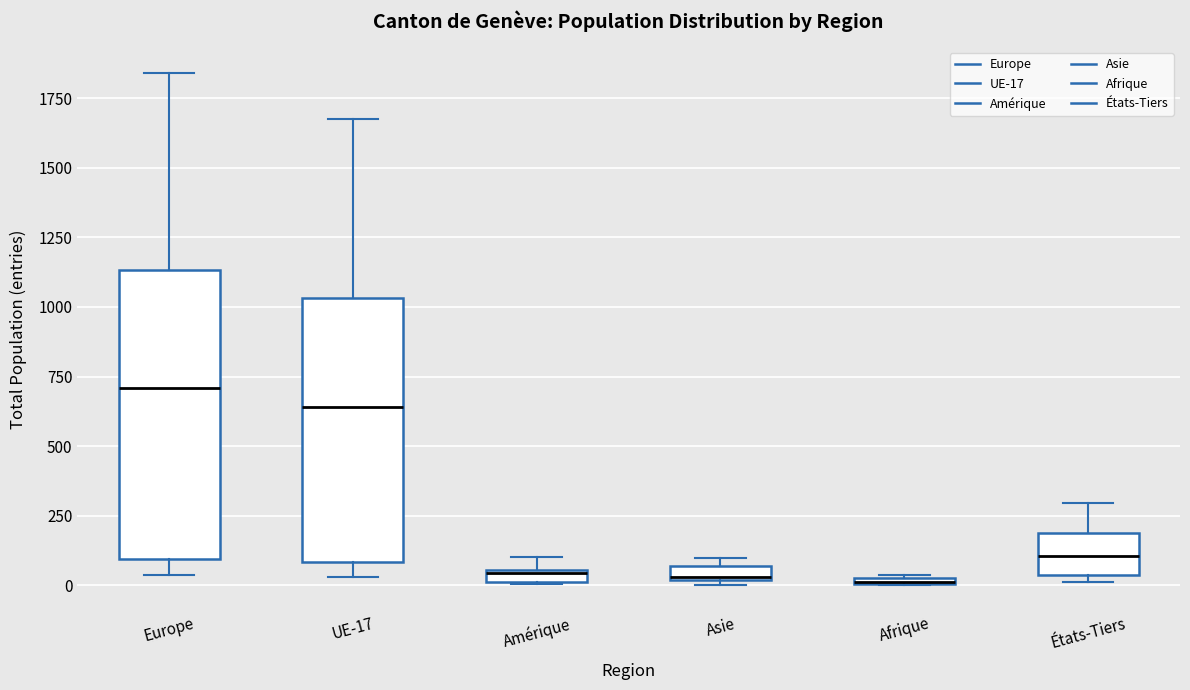

Which box is the tallest, from its lower edge to its upper edge?

Europe